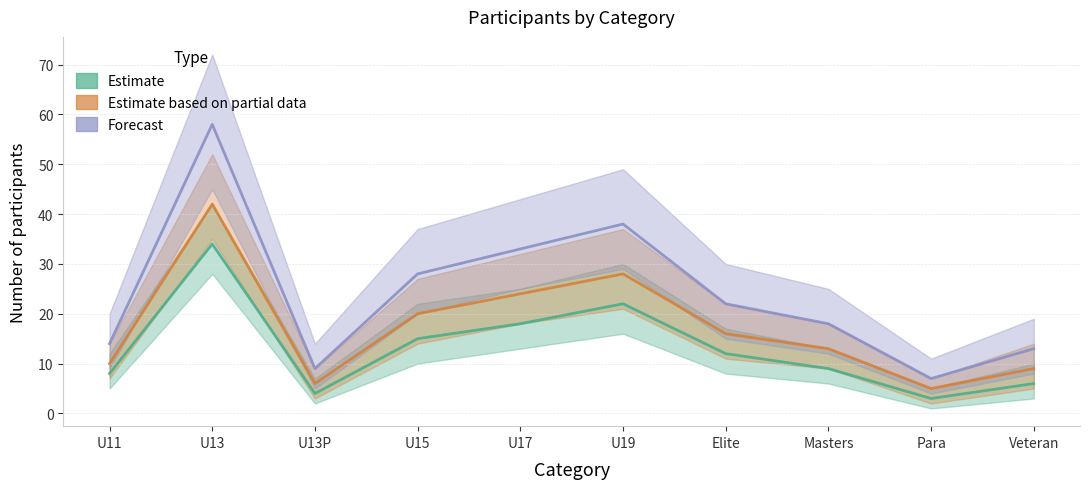

How many distinct data groups are displayed?

3